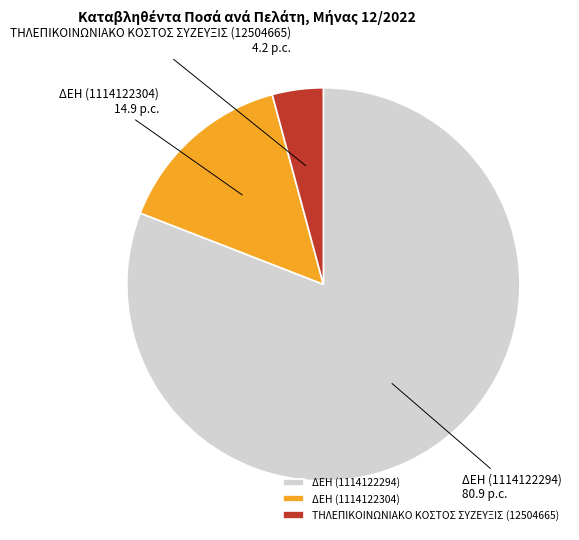

Is it true that ΤΗΛΕΠΙΚΟΙΝΩΝΙΑΚΟ ΚΟΣΤΟΣ ΣΥΖΕΥΞΙΣ (12504665) is 15% of the pie?

False